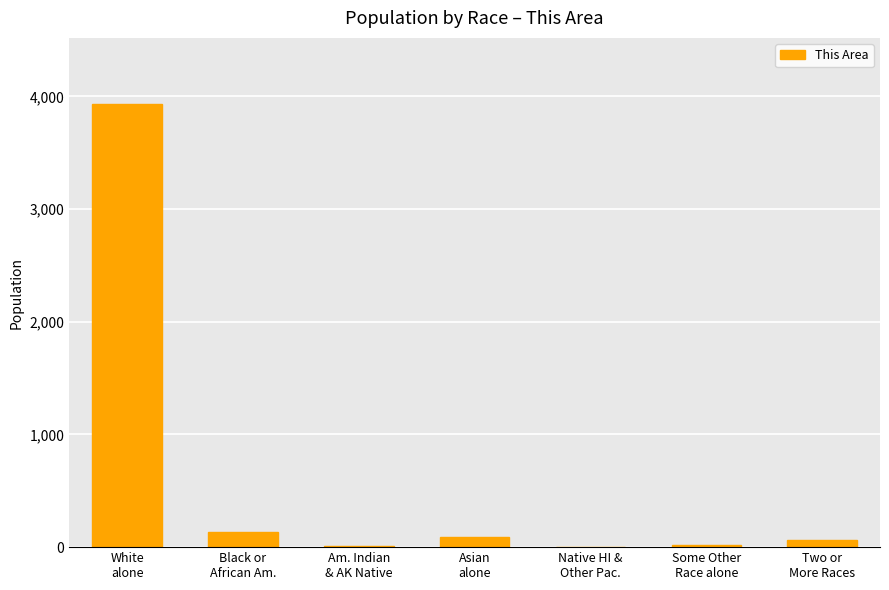

What is the greatest value displayed?

3929